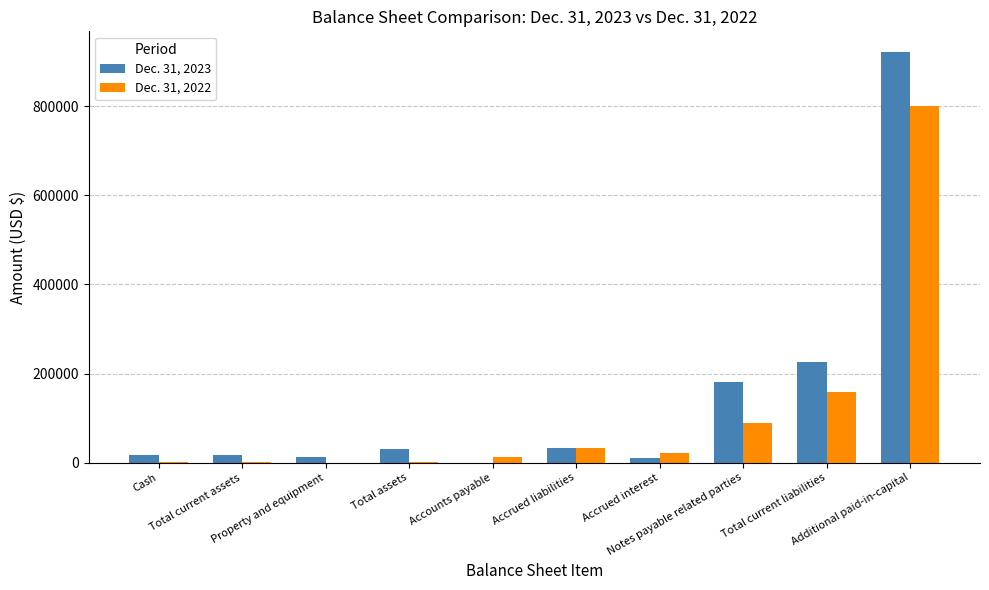

What is the maximum value shown in the chart?

922020